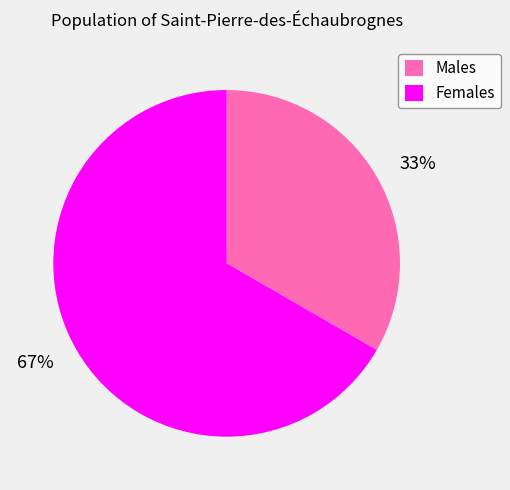

How many slices are in this pie chart?

2